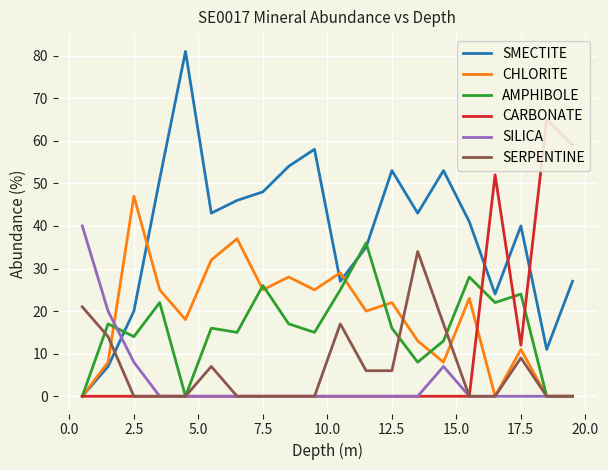

What are all the series names shown in the legend?

SMECTITE, CHLORITE, AMPHIBOLE, CARBONATE, SILICA, SERPENTINE